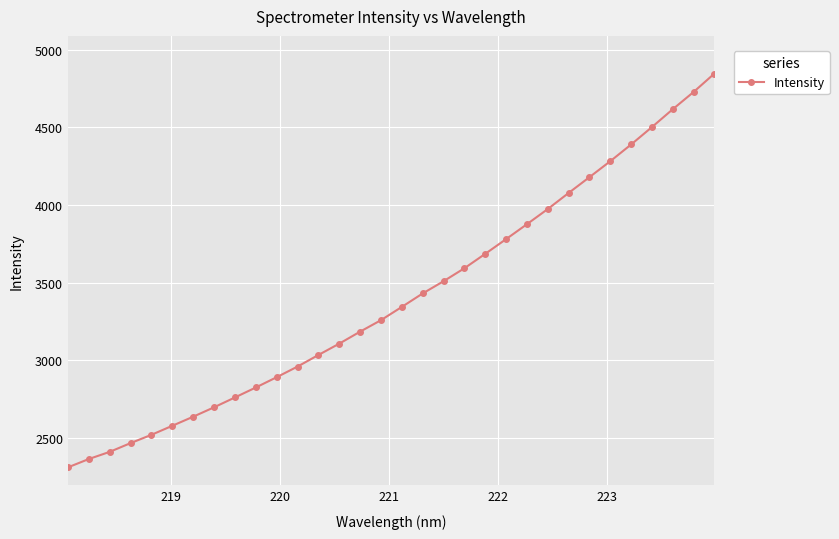

What is the value of the 23rd point from the left?

3875.8